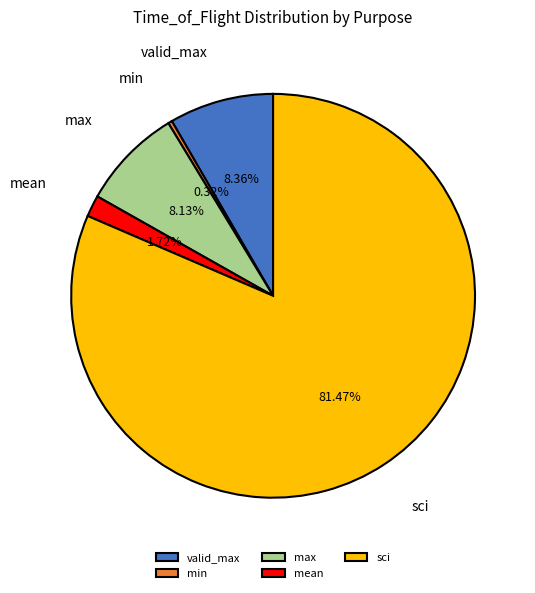

Which category has the smallest portion of the pie?

min